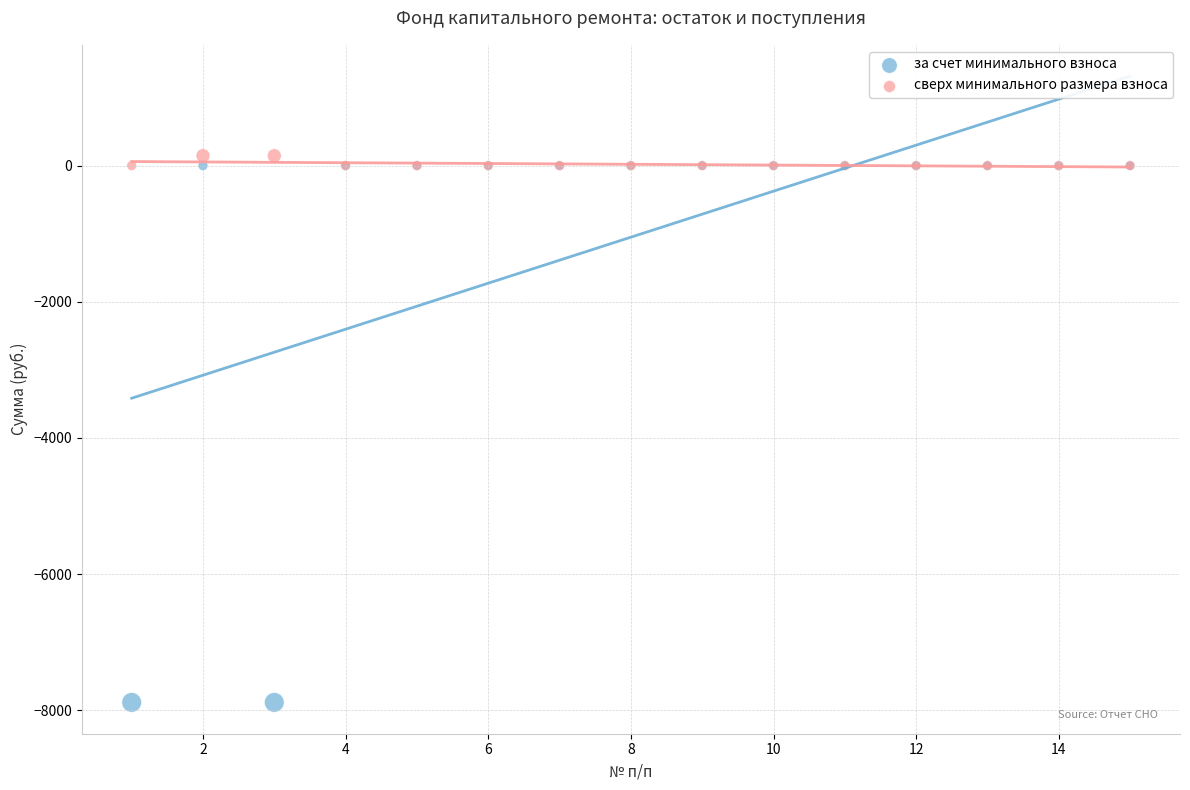

Which series has the largest Y range (max minus min)?

за счет минимального взноса